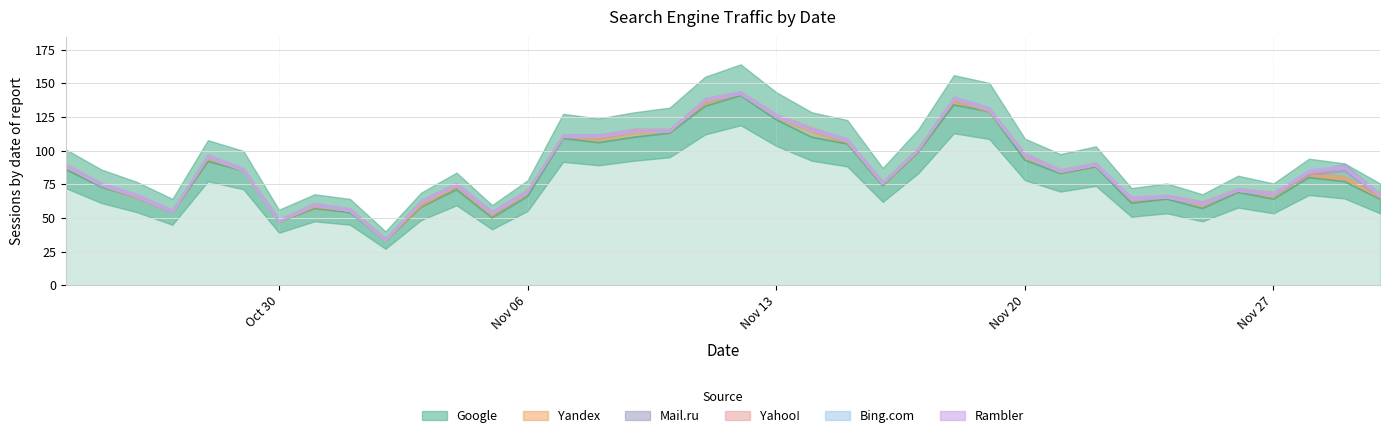

Rank the categories by Mail.ru value from highest to lowest.

2018-11-29, 2018-11-03, 2018-10-28, 2018-10-31, 2018-11-04, 2018-11-05, 2018-11-08, 2018-11-11, 2018-11-15, 2018-11-18, 2018-11-19, 2018-11-30, 2018-10-24, 2018-10-25, 2018-10-26, 2018-10-27, 2018-10-29, 2018-10-30, 2018-11-01, 2018-11-02, 2018-11-06, 2018-11-07, 2018-11-09, 2018-11-10, 2018-11-12, 2018-11-13, 2018-11-14, 2018-11-16, 2018-11-17, 2018-11-20, 2018-11-21, 2018-11-22, 2018-11-23, 2018-11-24, 2018-11-25, 2018-11-26, 2018-11-27, 2018-11-28